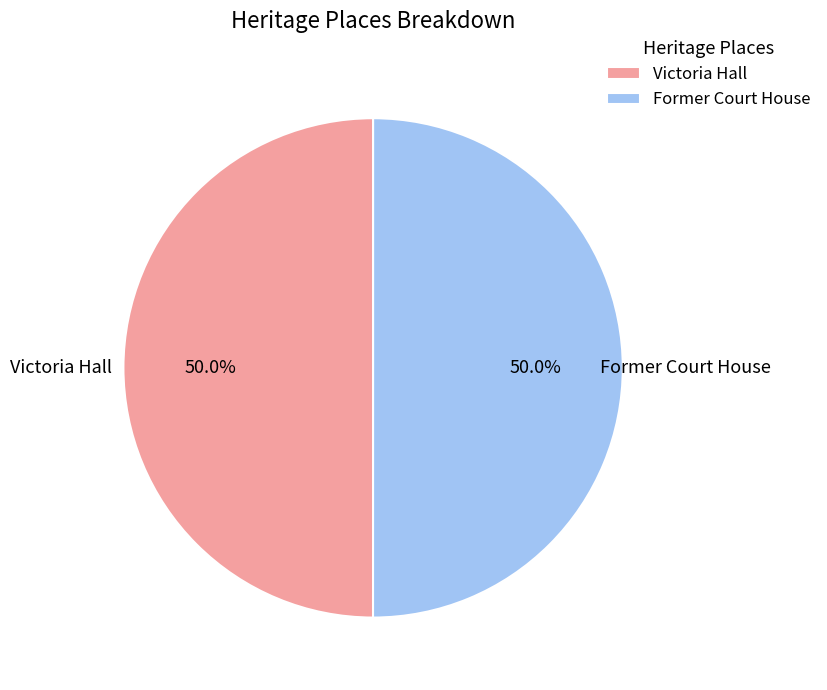

To the nearest percent, what percentage of the pie is Victoria Hall?

50%